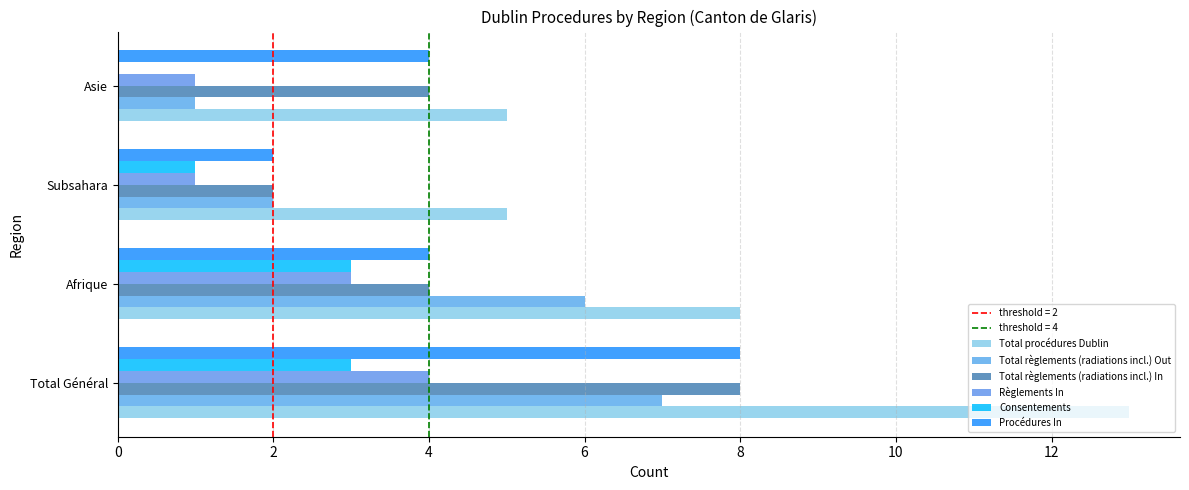

Count the number of data series in this chart.

6